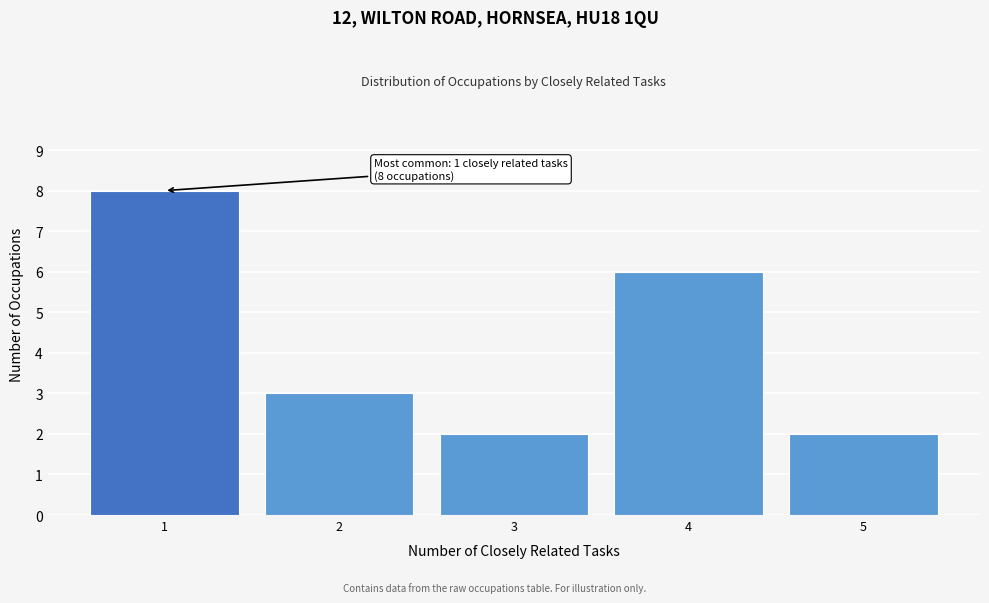

Reading left to right, list all the values displayed in this chart.

8	3	2	6	2